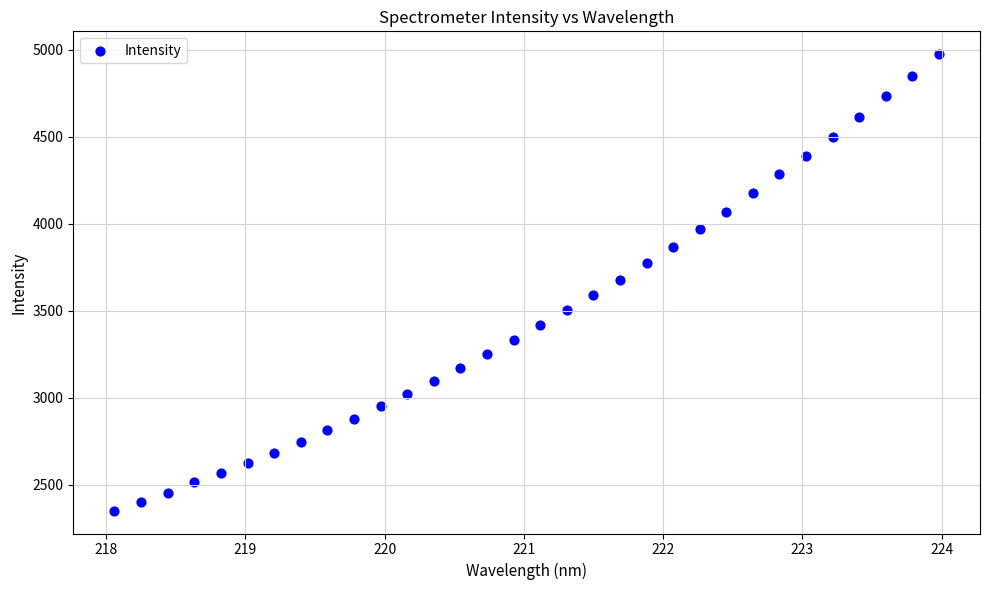

What is the range of X values (max minus min)?

5.9